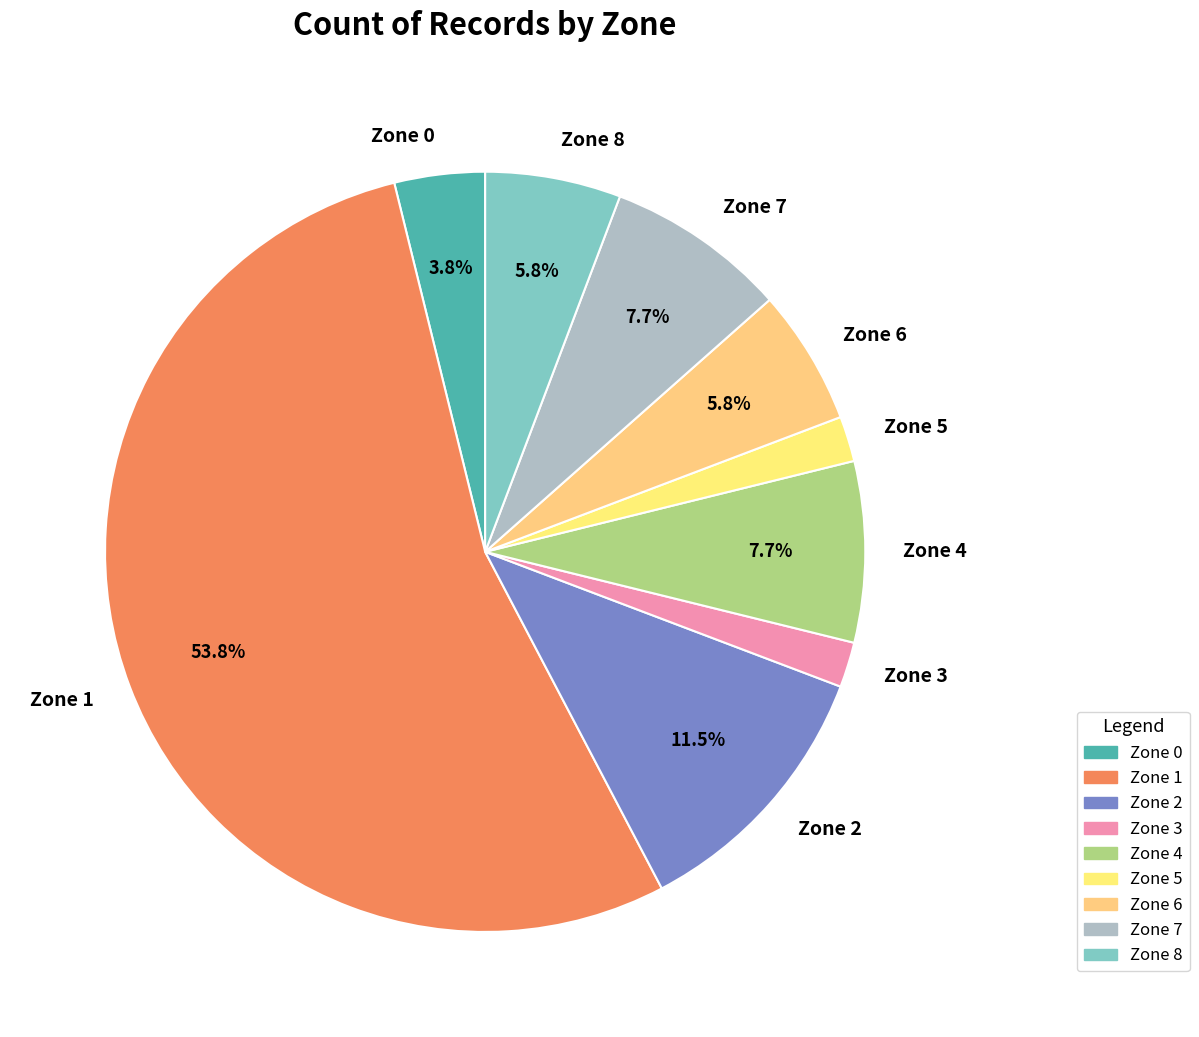

Which category has the biggest portion of the pie?

Zone 1